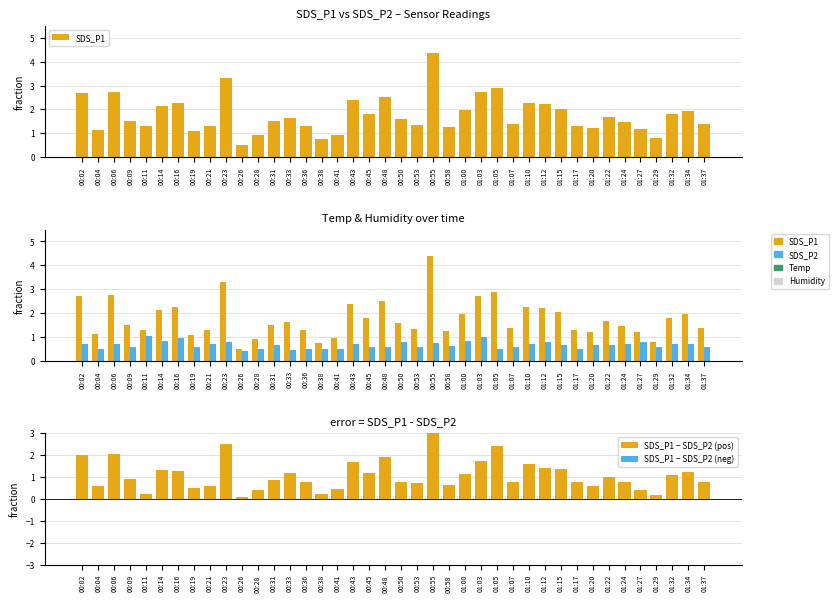

Reading right to left, list all the values displayed in this chart.

SDS_P1: 01:37=1.4	01:34=1.9	01:32=1.8	01:29=0.8	01:27=1.2	01:24=1.5	01:22=1.7	01:20=1.2	01:17=1.3	01:15=2.0	01:12=2.2	01:10=2.3	01:07=1.4	01:05=2.9	01:03=2.7	01:00=2.0	00:58=1.2	00:55=4.4	00:53=1.3	00:50=1.6	00:48=2.5	00:45=1.8	00:43=2.4	00:41=0.9	00:38=0.8	00:36=1.3	00:33=1.6	00:31=1.5	00:28=0.9	00:26=0.5	00:23=3.3	00:21=1.3	00:19=1.1	00:16=2.2	00:14=2.1	00:11=1.3	00:09=1.5	00:06=2.8	00:04=1.1	00:02=2.7
SDS_P2: 01:37=0.6	01:34=0.7	01:32=0.7	01:29=0.6	01:27=0.8	01:24=0.7	01:22=0.7	01:20=0.7	01:17=0.5	01:15=0.7	01:12=0.8	01:10=0.7	01:07=0.6	01:05=0.5	01:03=1.0	01:00=0.8	00:58=0.6	00:55=0.8	00:53=0.6	00:50=0.8	00:48=0.6	00:45=0.6	00:43=0.7	00:41=0.5	00:38=0.5	00:36=0.5	00:33=0.5	00:31=0.7	00:28=0.5	00:26=0.4	00:23=0.8	00:21=0.7	00:19=0.6	00:16=0.9	00:14=0.8	00:11=1.1	00:09=0.6	00:06=0.7	00:04=0.5	00:02=0.7
SDS_P1 − SDS_P2 (pos): 01:37=0.8	01:34=1.2	01:32=1.1	01:29=0.2	01:27=0.4	01:24=0.8	01:22=1.0	01:20=0.6	01:17=0.8	01:15=1.3	01:12=1.4	01:10=1.6	01:07=0.8	01:05=2.4	01:03=1.7	01:00=1.1	00:58=0.6	00:55=3.6	00:53=0.7	00:50=0.8	00:48=1.9	00:45=1.2	00:43=1.7	00:41=0.4	00:38=0.2	00:36=0.8	00:33=1.2	00:31=0.9	00:28=0.4	00:26=0.1	00:23=2.5	00:21=0.6	00:19=0.5	00:16=1.3	00:14=1.3	00:11=0.2	00:09=0.9	00:06=2.0	00:04=0.6	00:02=2.0
SDS_P1 − SDS_P2 (neg): 01:37=0.0	01:34=0.0	01:32=0.0	01:29=0.0	01:27=0.0	01:24=0.0	01:22=0.0	01:20=0.0	01:17=0.0	01:15=0.0	01:12=0.0	01:10=0.0	01:07=0.0	01:05=0.0	01:03=0.0	01:00=0.0	00:58=0.0	00:55=0.0	00:53=0.0	00:50=0.0	00:48=0.0	00:45=0.0	00:43=0.0	00:41=0.0	00:38=0.0	00:36=0.0	00:33=0.0	00:31=0.0	00:28=0.0	00:26=0.0	00:23=0.0	00:21=0.0	00:19=0.0	00:16=0.0	00:14=0.0	00:11=0.0	00:09=0.0	00:06=0.0	00:04=0.0	00:02=0.0